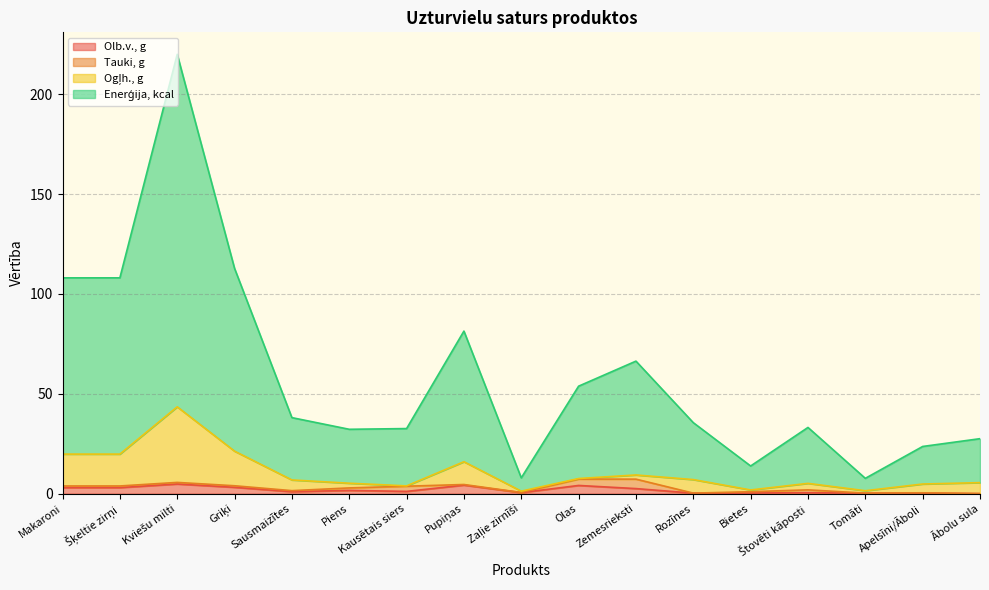

The value of Enerģija, kcal at Rozīnes is 35.5. True or false?

True